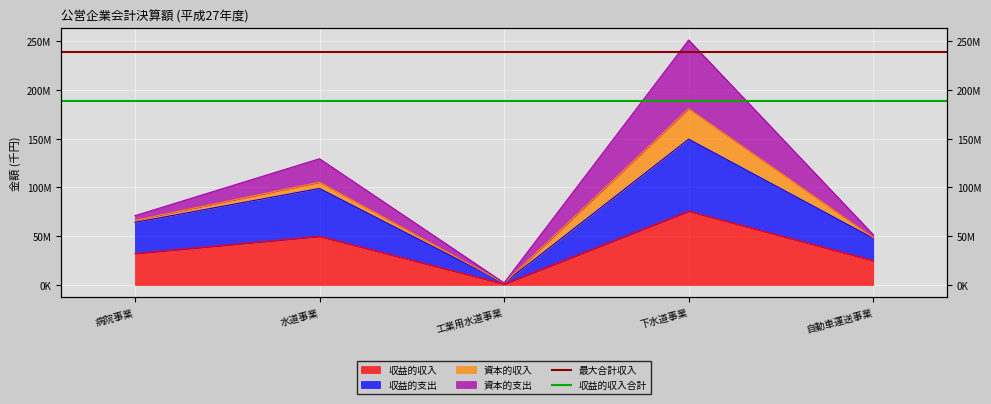

True or false: 収益的収入合計 has a value of 188388790.5 at 水道事業.

True